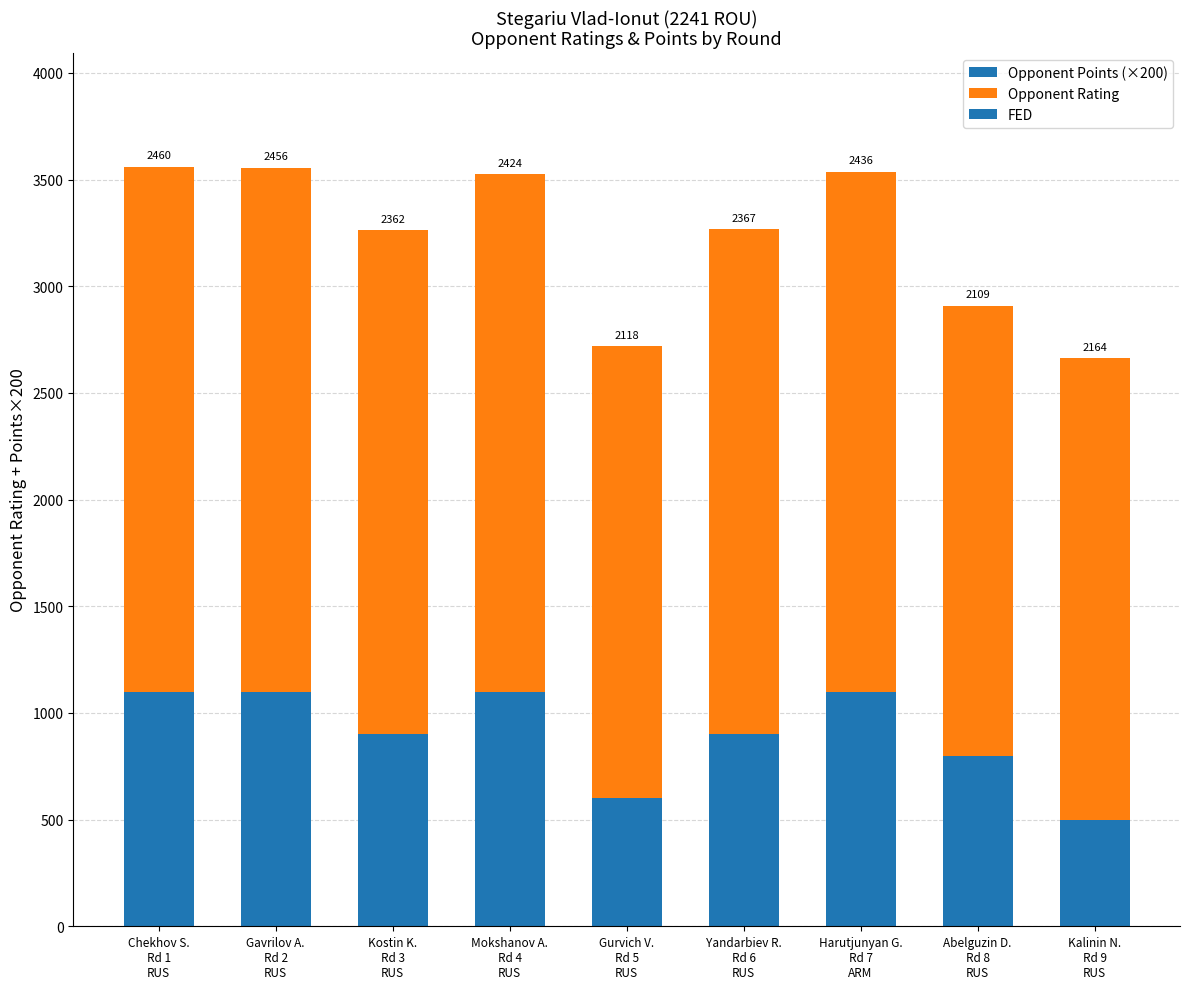

Does the chart contain stacked bars?

Yes